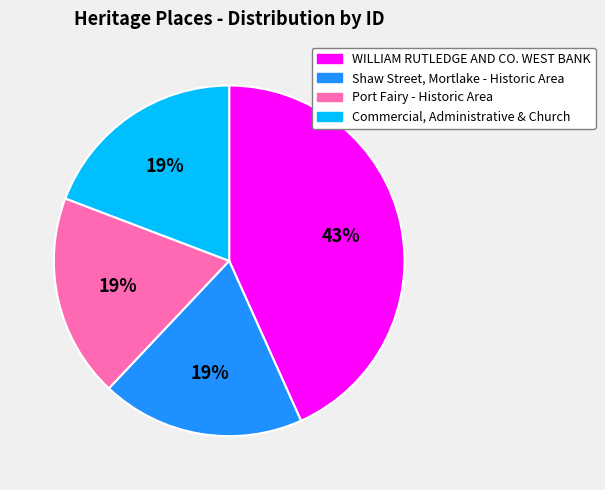

Is the sum of WILLIAM RUTLEDGE AND CO. WEST BANK and Commercial, Administrative & Church greater than half?

Yes